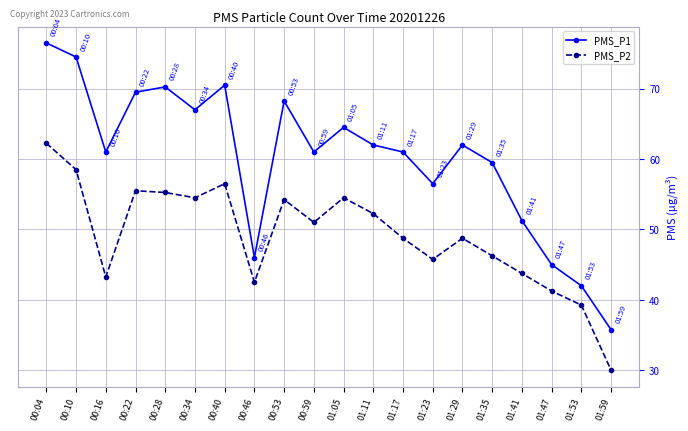

Which category has the highest value in the PMS_P2 series?

00:04